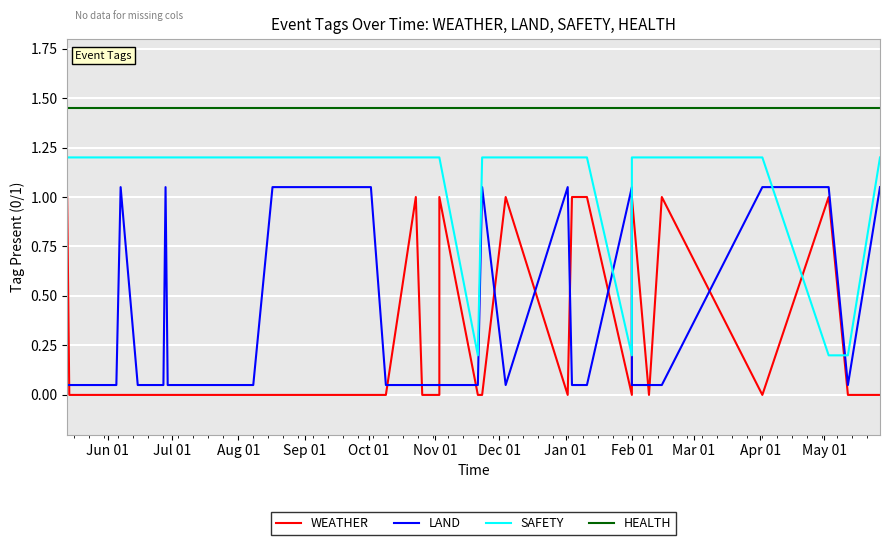

Which category has the lowest value across all series?

Jul 01